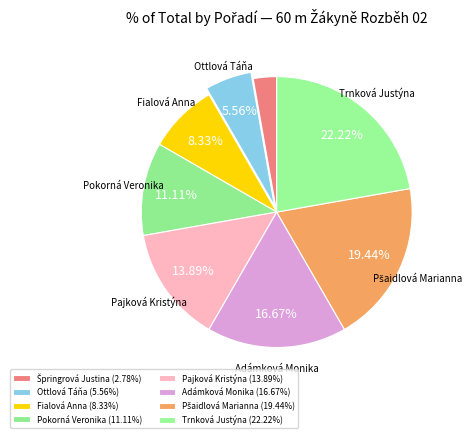

Does Pajková Kristýna account for over 50% of the chart?

No